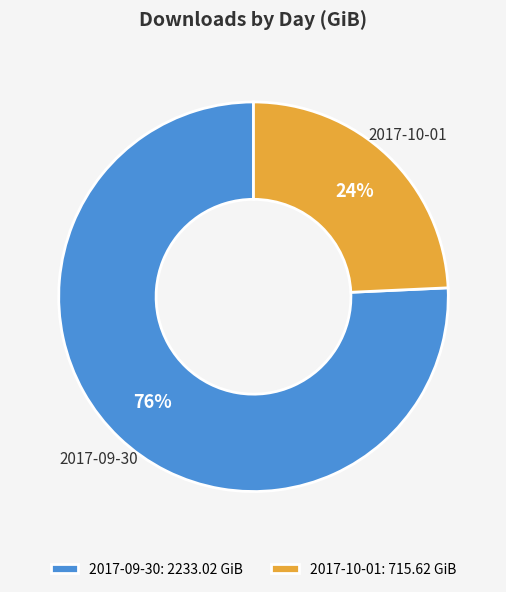

To the nearest percent, what is the average slice percentage?

50%